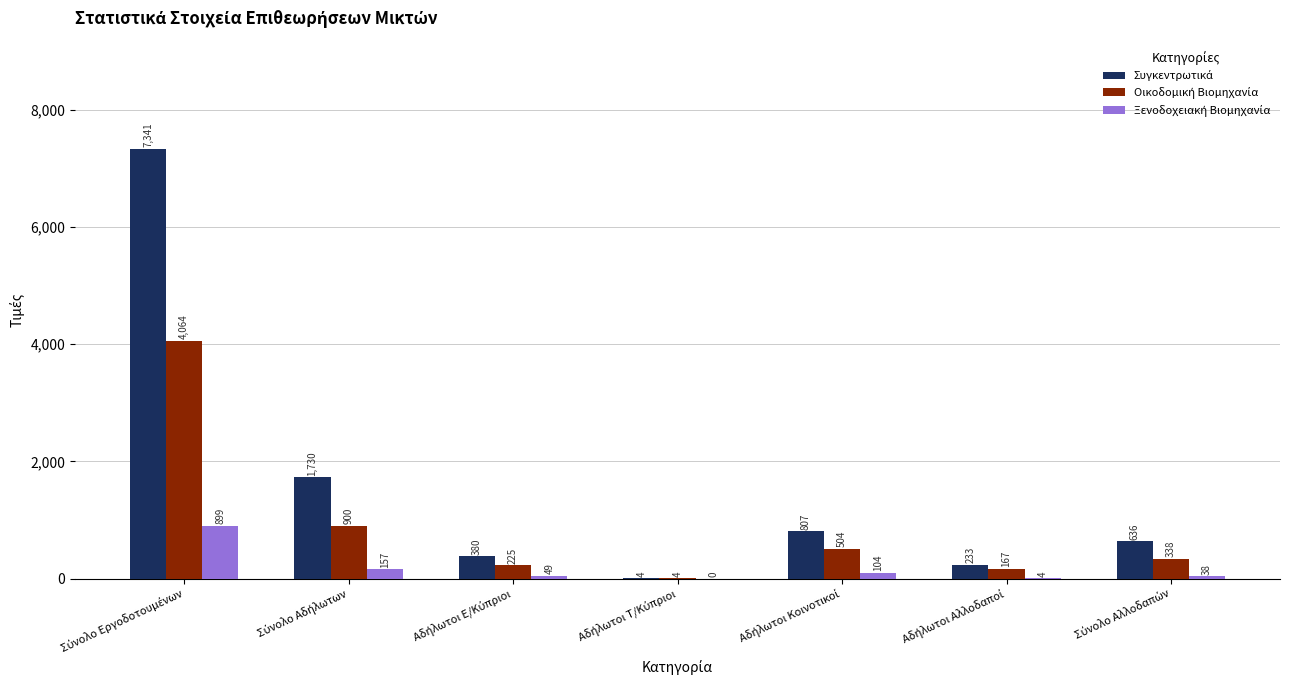

What is the greatest value displayed?

7341